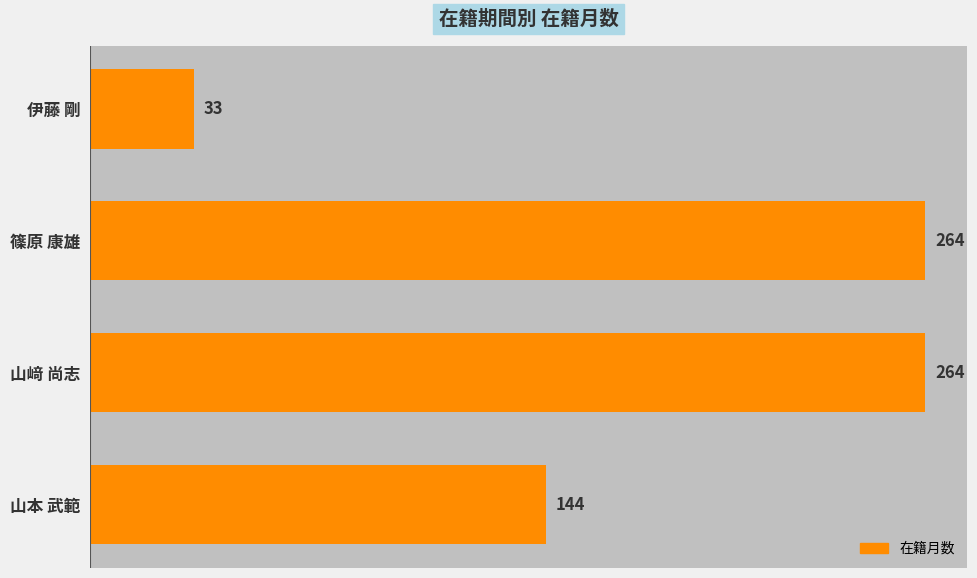

What position from the top is 伊藤 剛?

1